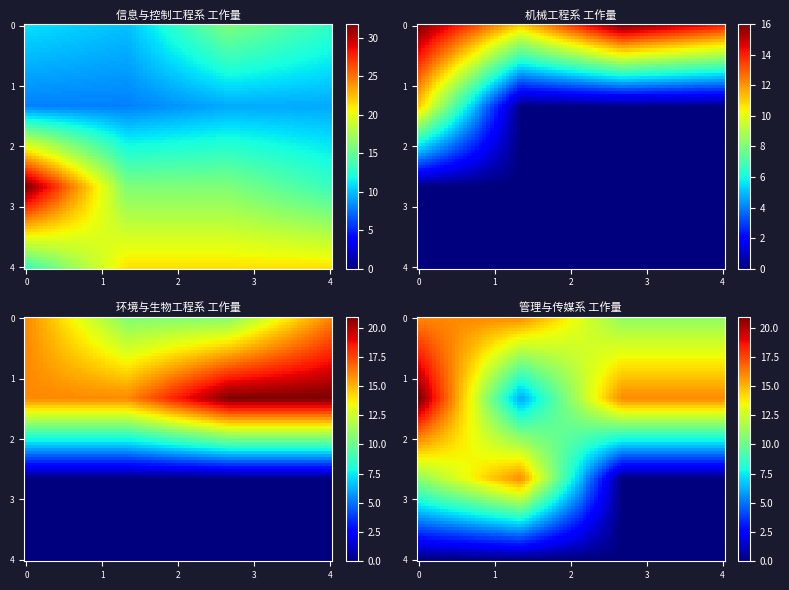

Which series has the largest total across all categories?

信息与控制工程系